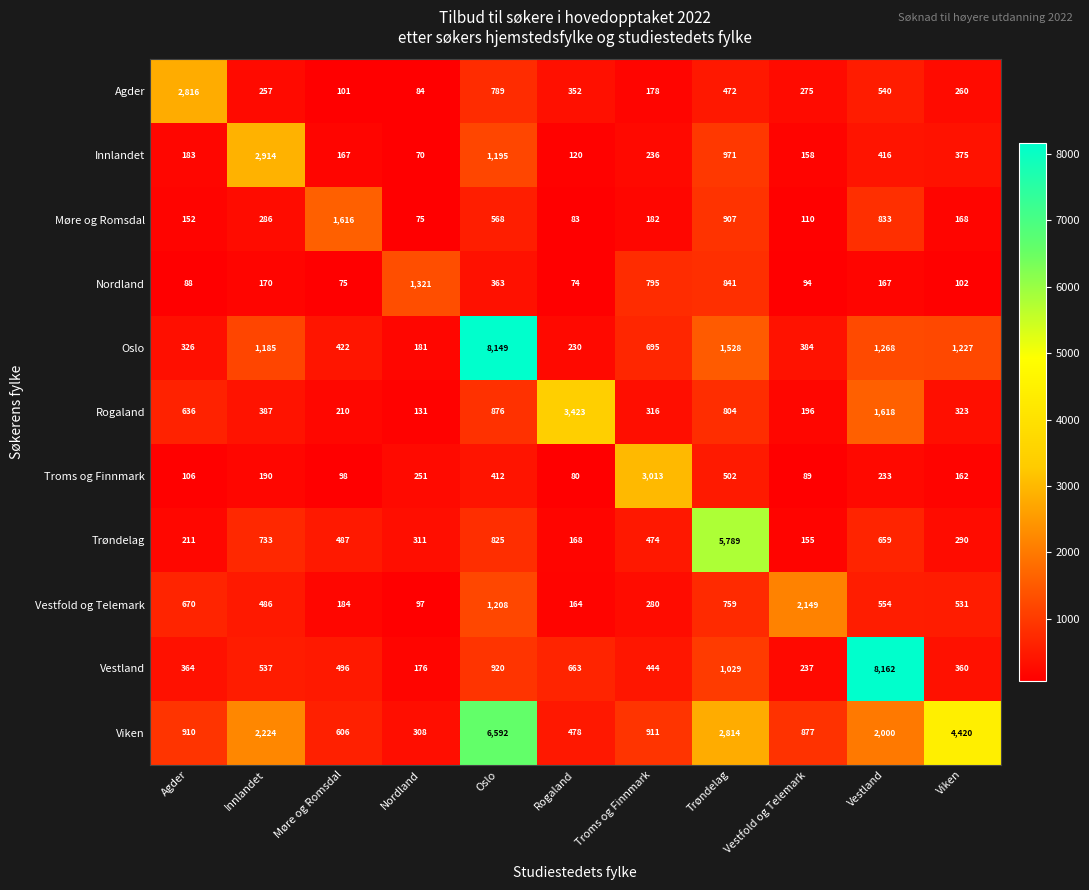

How many data points does each series have?

11